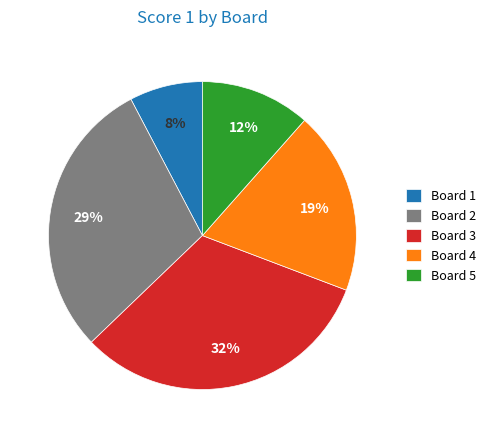

Rank the categories by value from highest to lowest.

Board 3, Board 2, Board 4, Board 5, Board 1